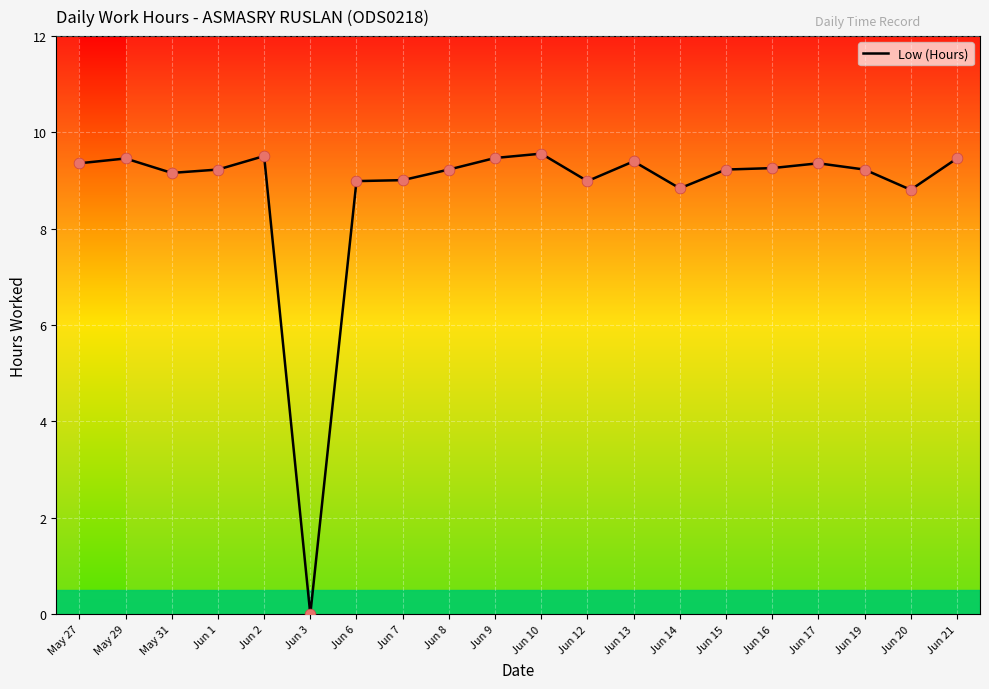

Between Jun 7 and Jun 17, which is larger?

Jun 17